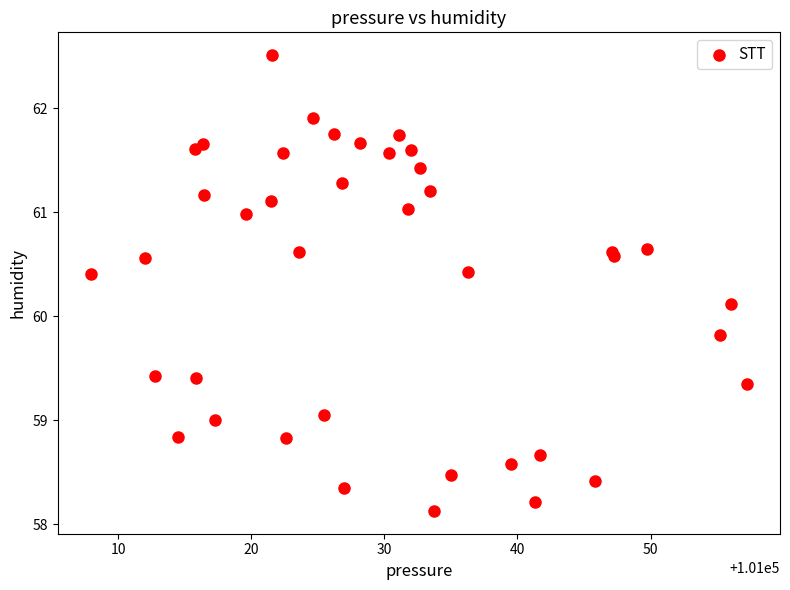

What Y value in the scatter plot is closest to 60?

60.1